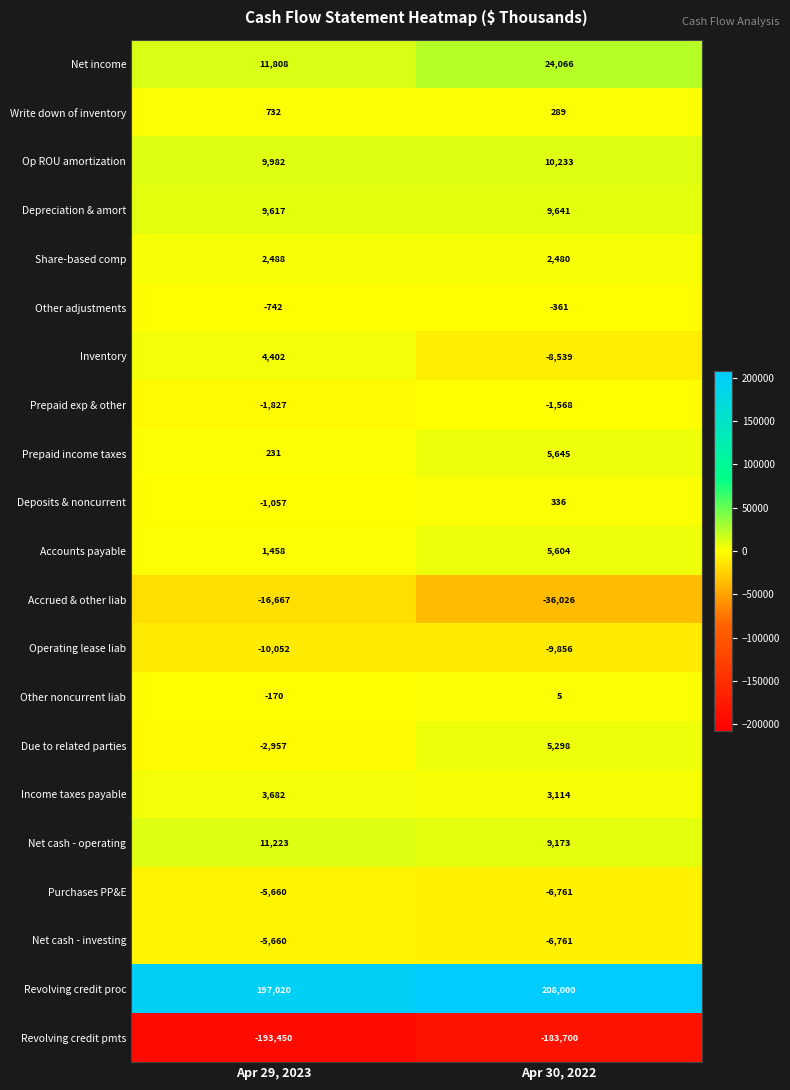

At which label is Purchases PP&E closest to -6210?

Apr 29, 2023